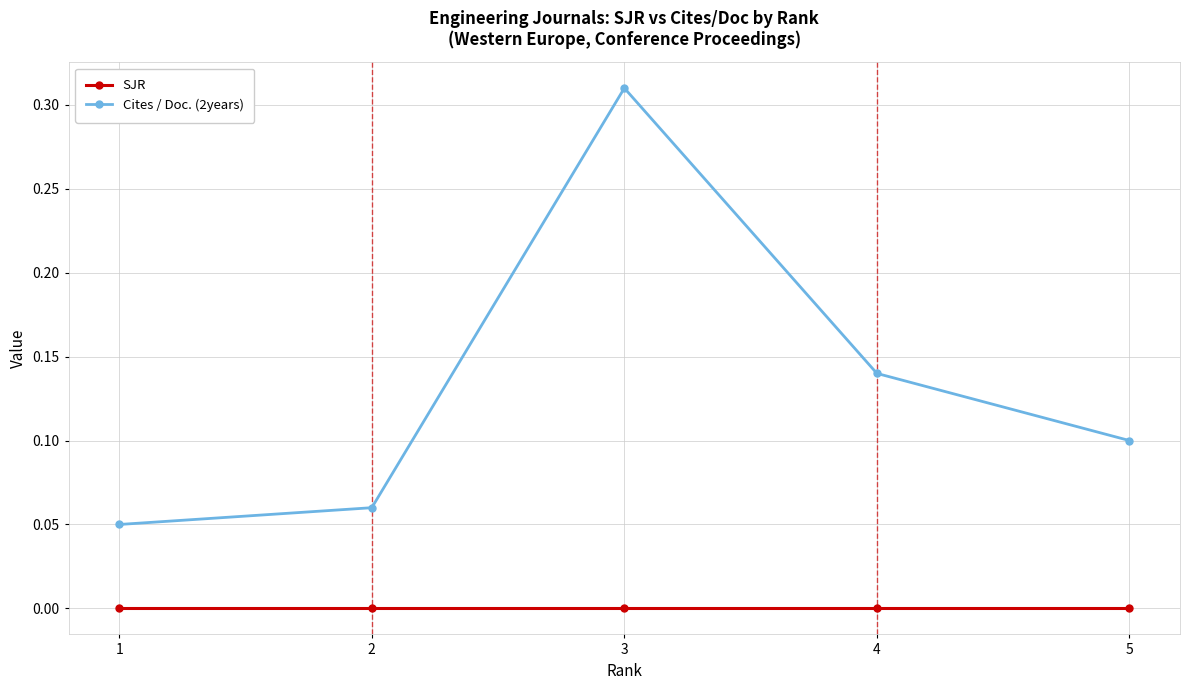

What is the sum of all Cites / Doc. (2years) values?

0.7